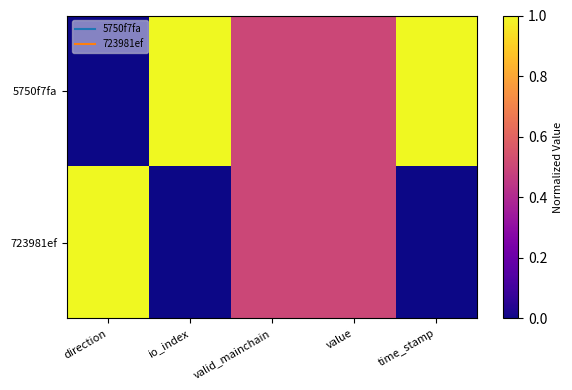

Which series has the largest total across all categories?

5750f7fa